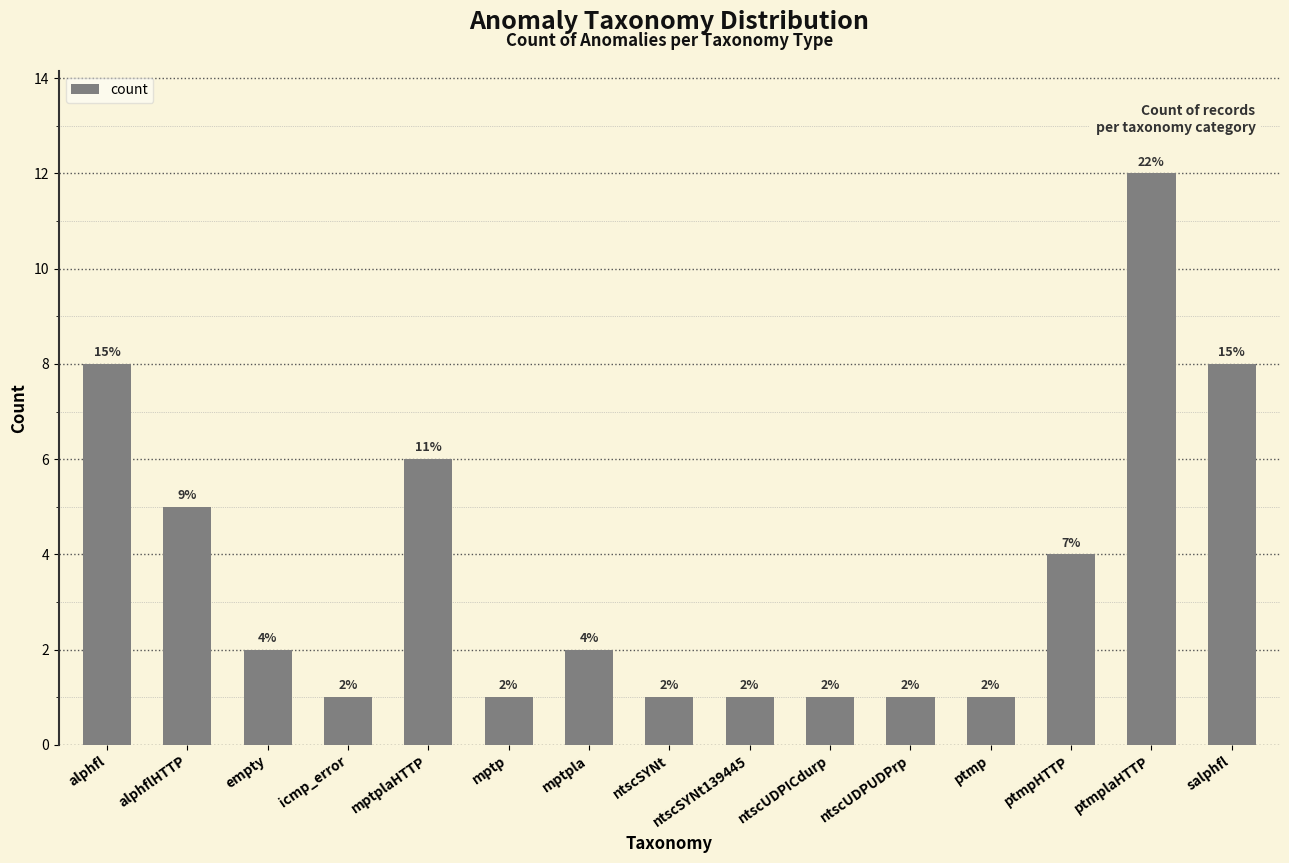

The value at salphfl is 3. True or false?

False